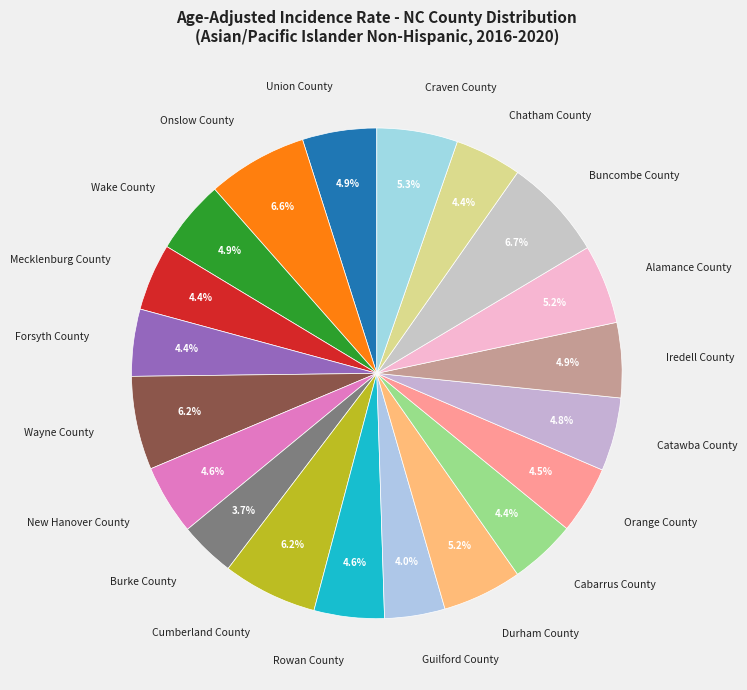

To the nearest percent, what portion does Craven County represent?

5%